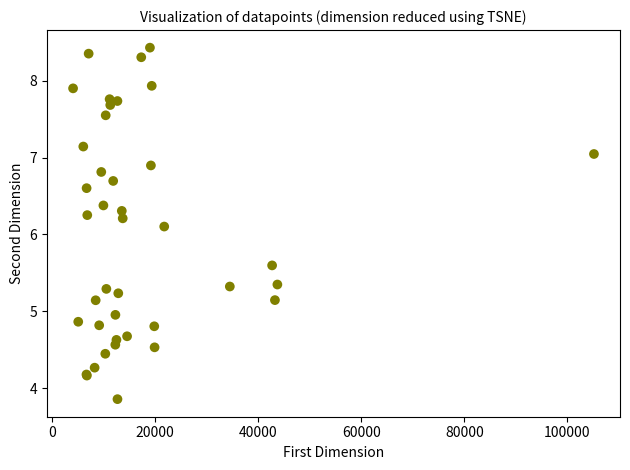

What Y value in the scatter plot is closest to 6?

6.1